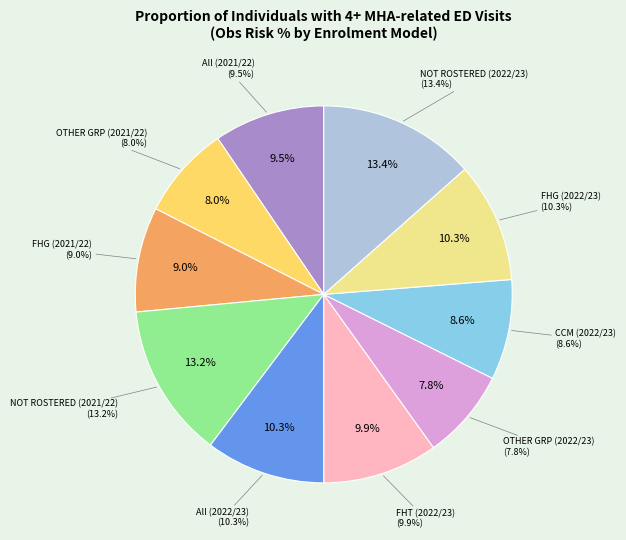

To the nearest percent, what is the difference between the largest and smallest slice percentages?

6%